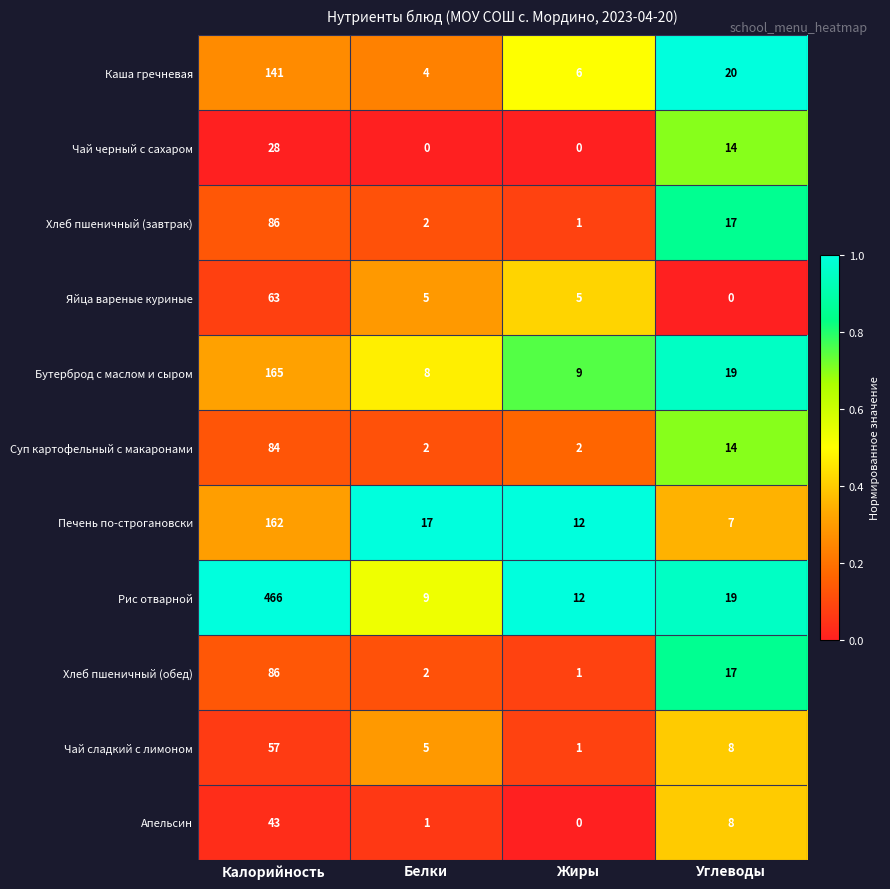

What is the maximum value shown in the chart?

466